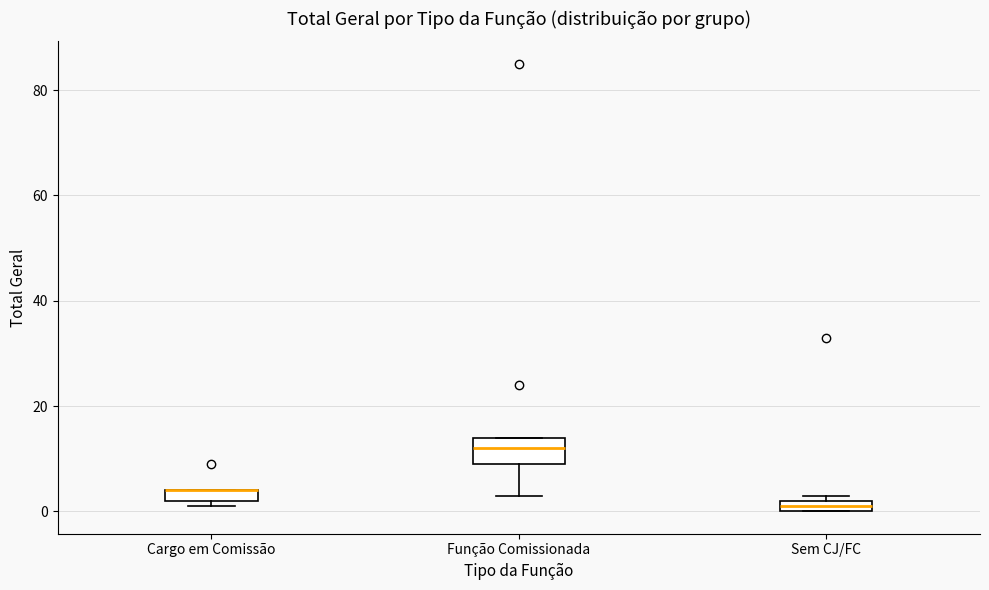

Where is the upper edge of the box for Sem CJ/FC on the y-axis? The values are not printed on the chart, so give them approximately, as read against the axis.

2